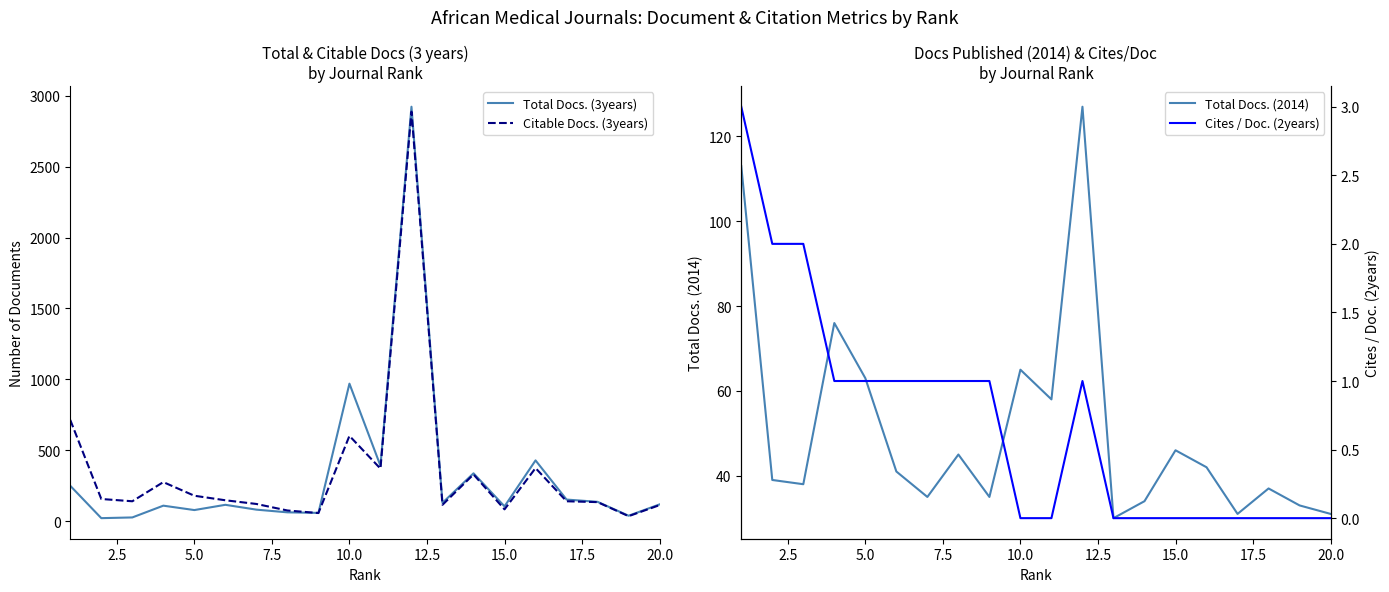

What is the highest value of the Total Docs. (2014) series?

127